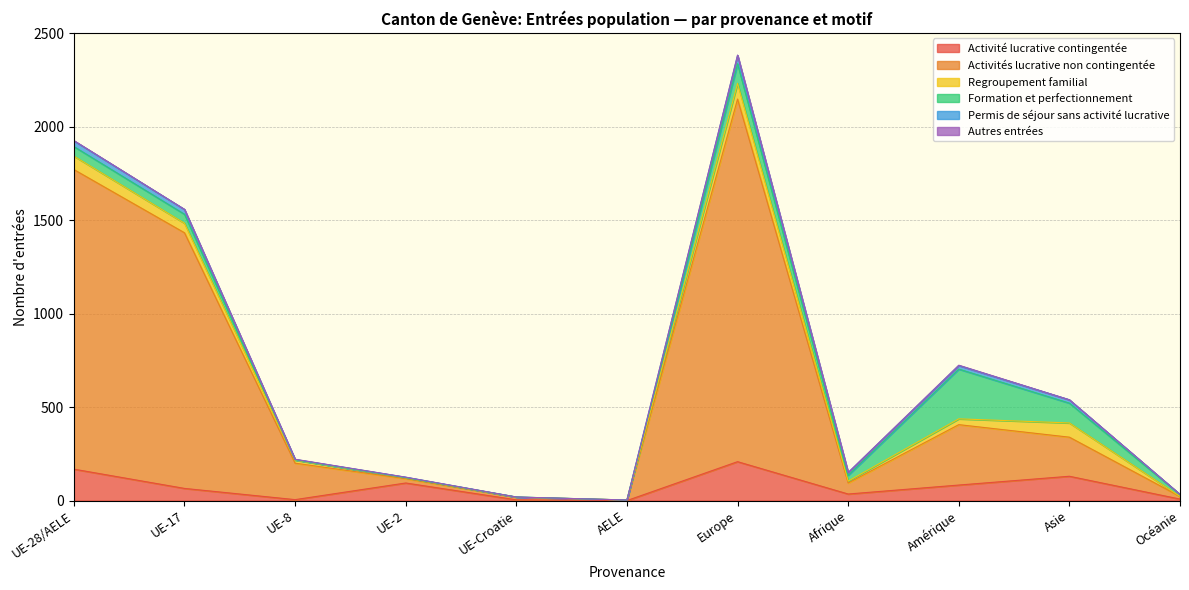

True or false: Activités lucrative non contingentée and Permis de séjour sans activité lucrative intersect in this chart.

False